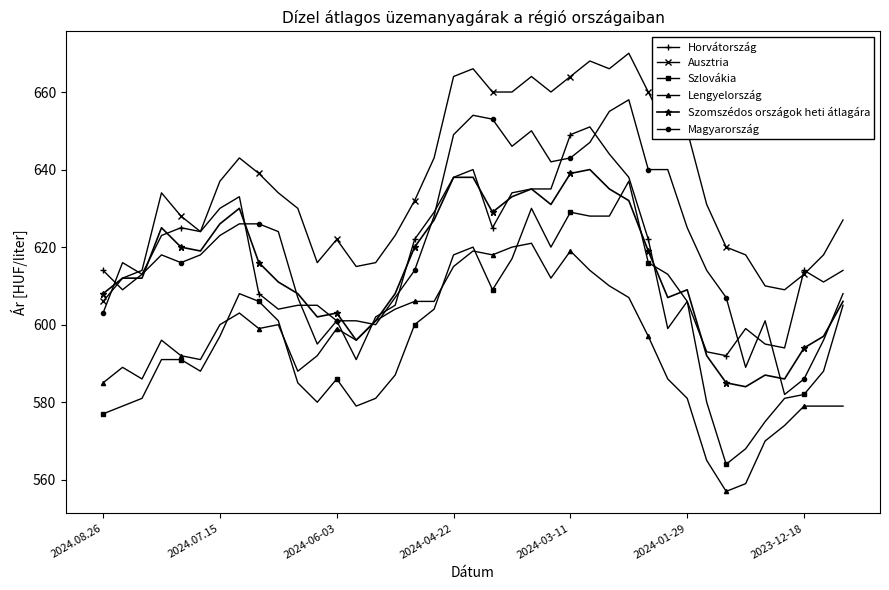

Which series has the largest total across all categories?

Ausztria